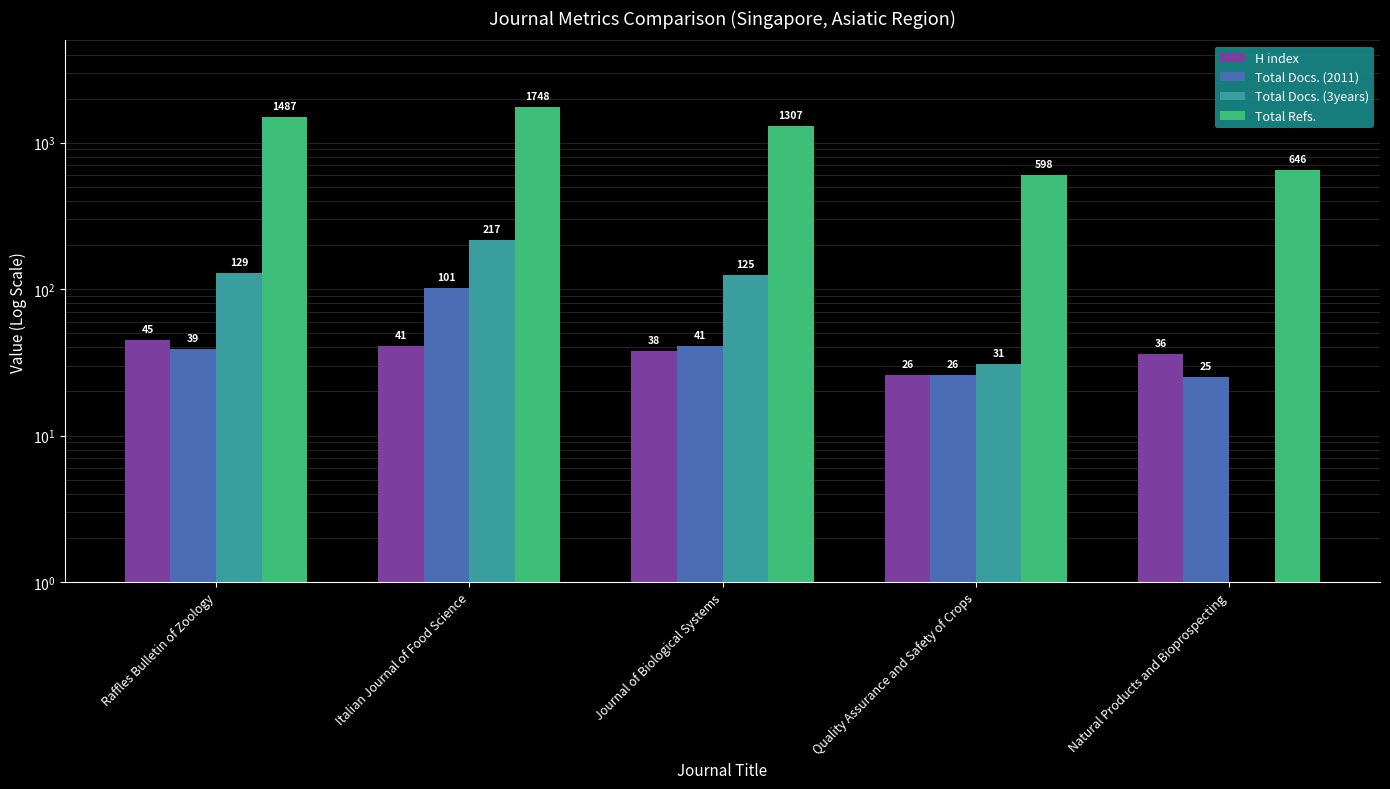

What position from the right is Natural Products and Bioprospecting?

1